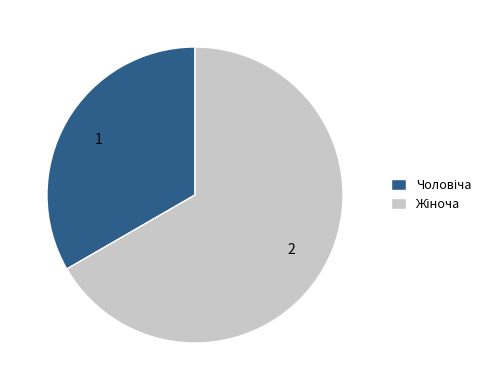

Does any single category account for the majority?

Yes